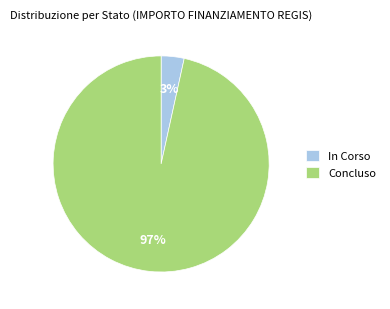

Is there a majority slice in this chart?

Yes